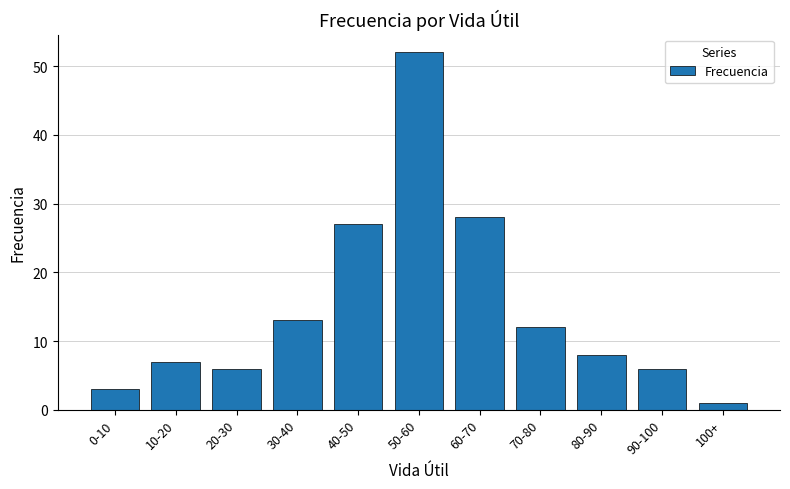

What is the label of the 11th bar from the right?

0-10